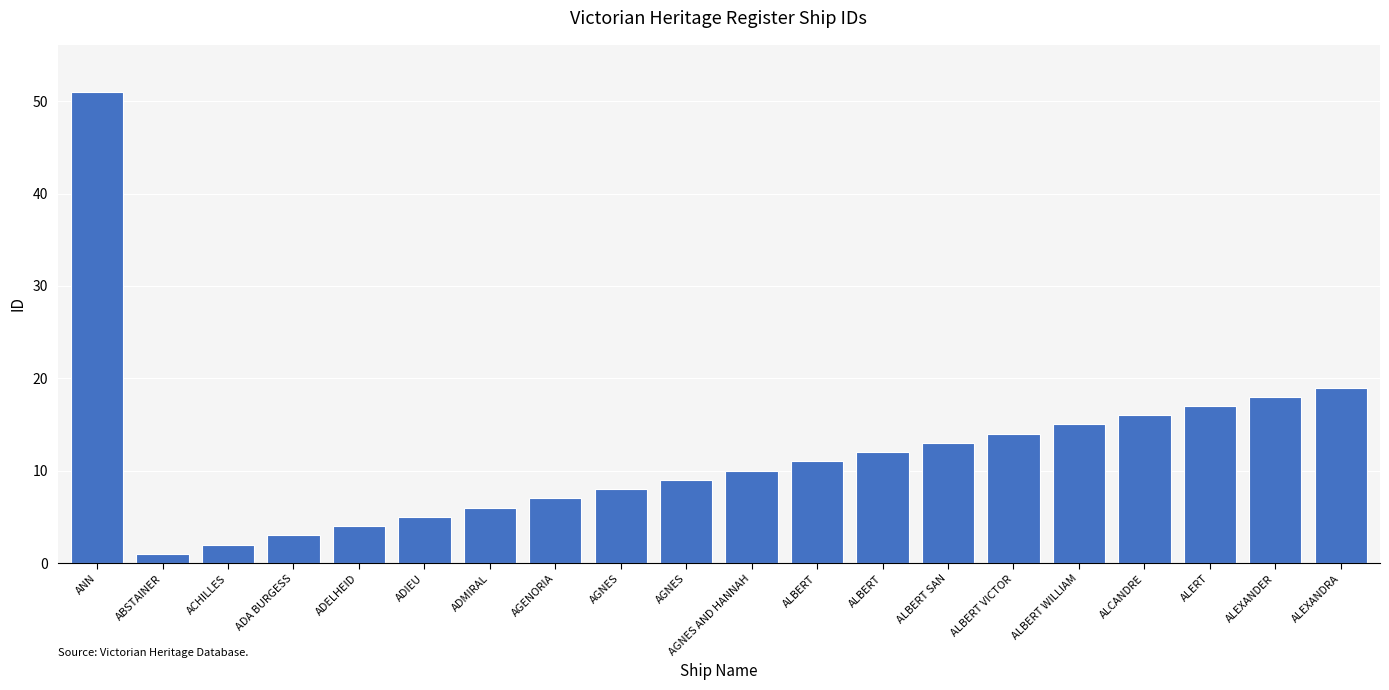

Is it true that the value at ALCANDRE is 16?

True